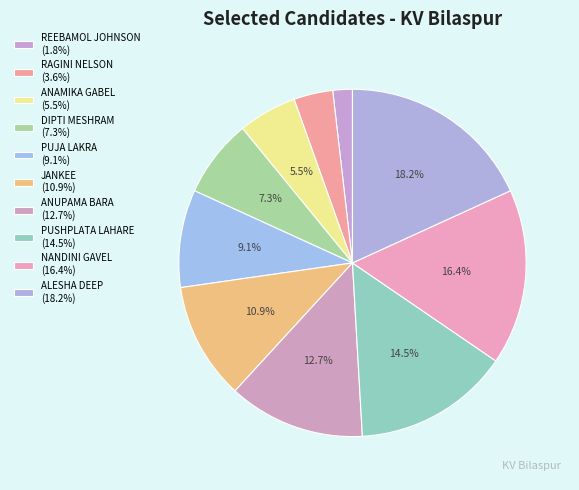

Count the number of slices in the pie.

10